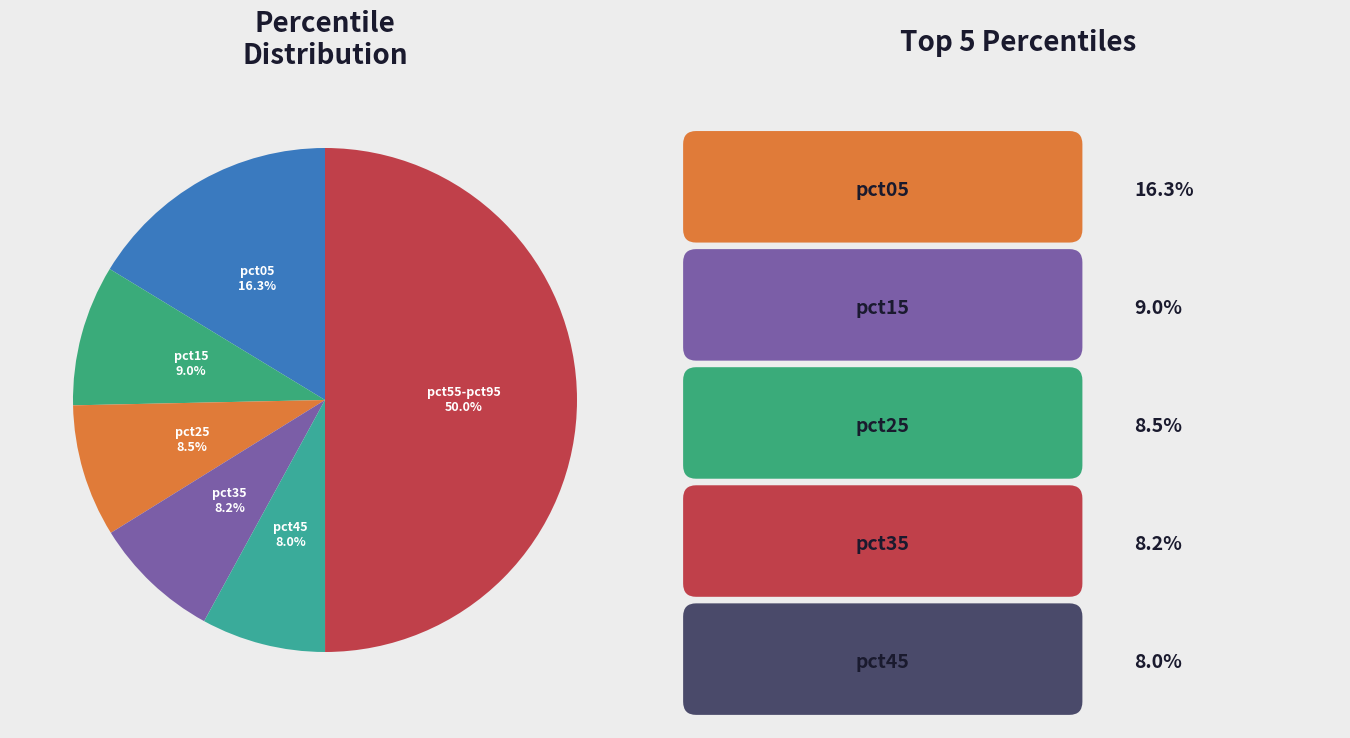

Is it true that pct35 is 8% of the pie?

True